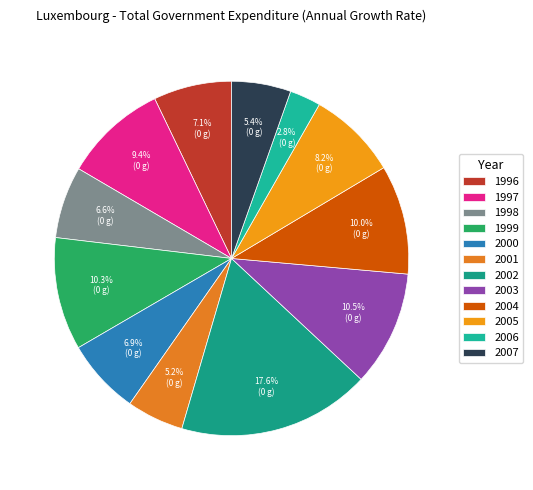

What is the smallest slice in the pie chart?

2006